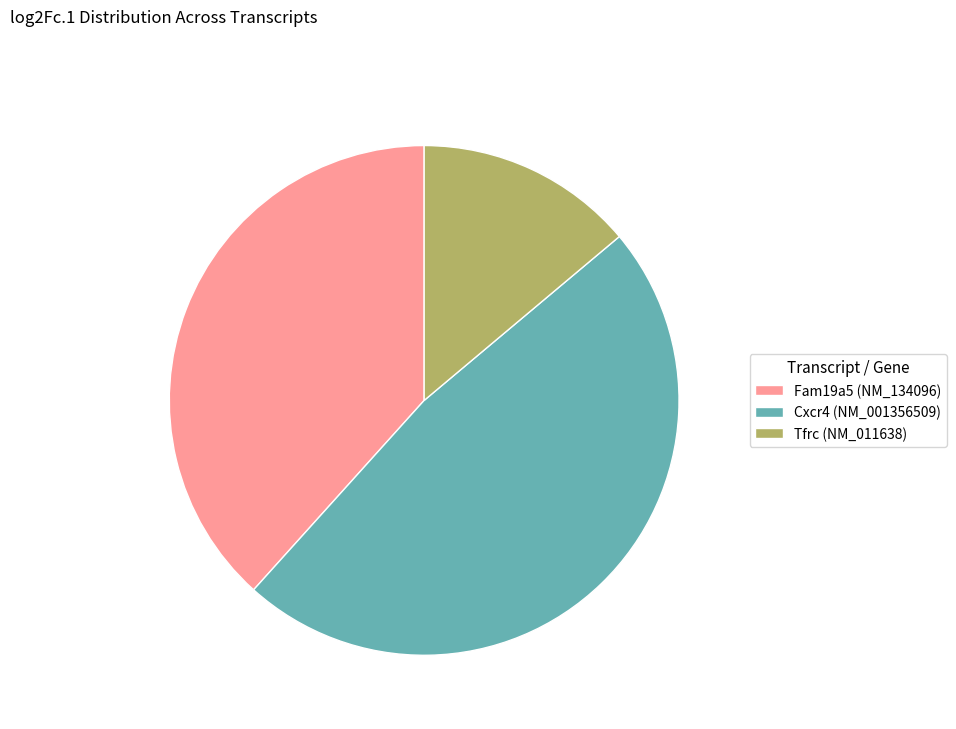

Which has a higher value, Cxcr4 (NM_001356509) or Fam19a5 (NM_134096)?

Cxcr4 (NM_001356509)